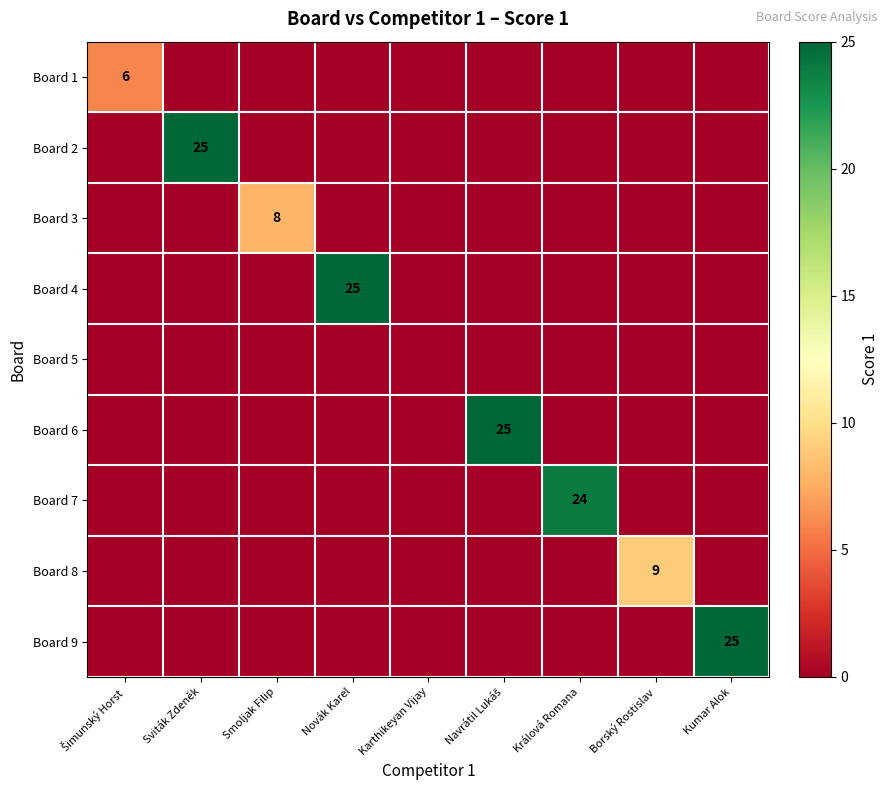

Is it true that Board 9 equals 25 at Kumar Alok?

True